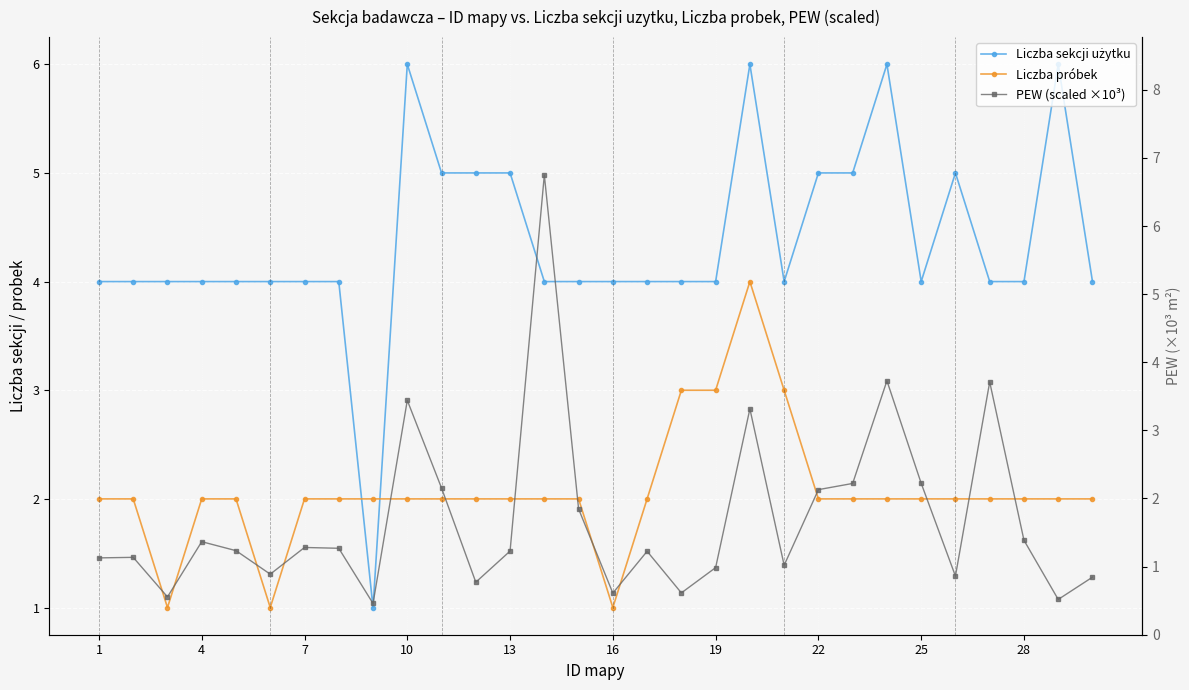

What is the difference between the maximum and second lowest values in the Liczba sekcji użytku series?

2.0